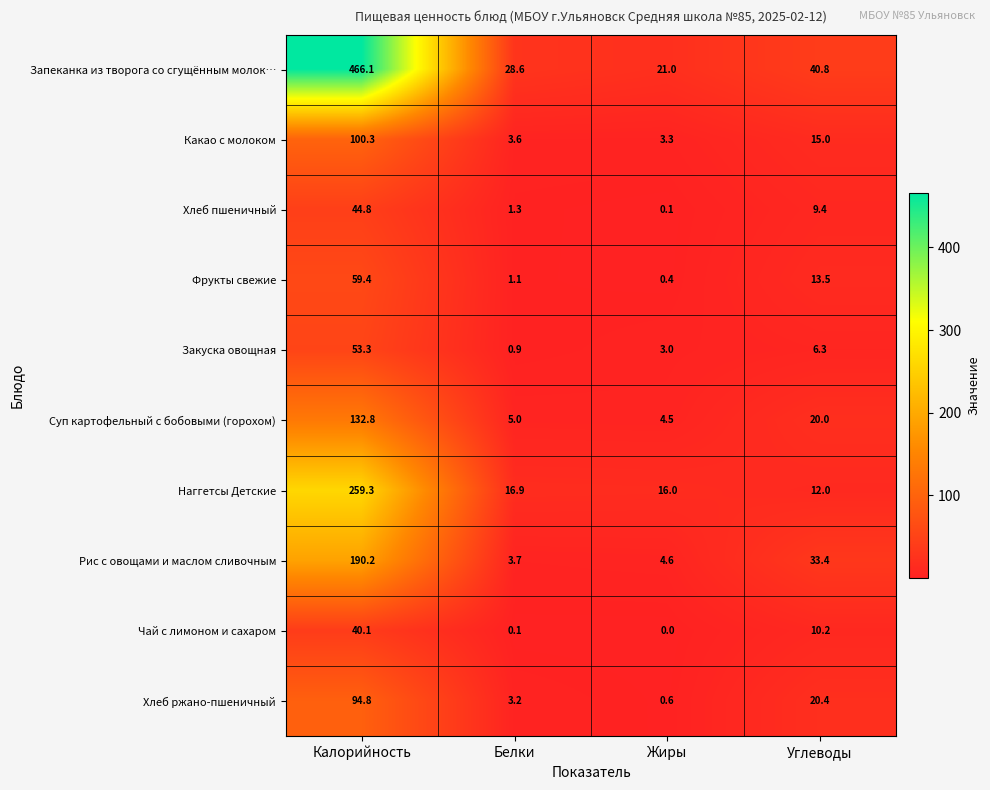

What is the minimum value for Запеканка из творога со сгущённым молок…?

21.0